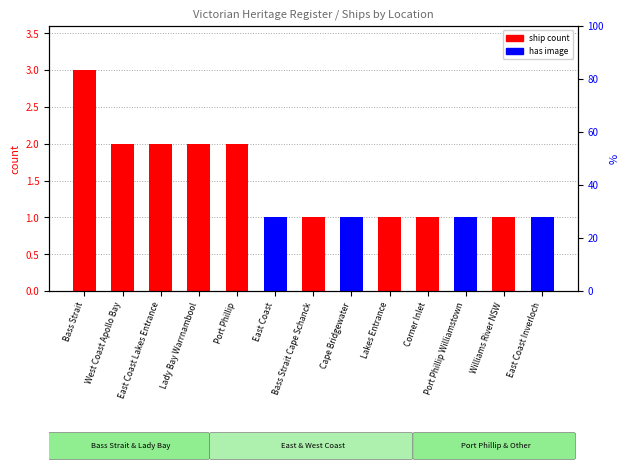

How many data points in ship count are above 1?

5